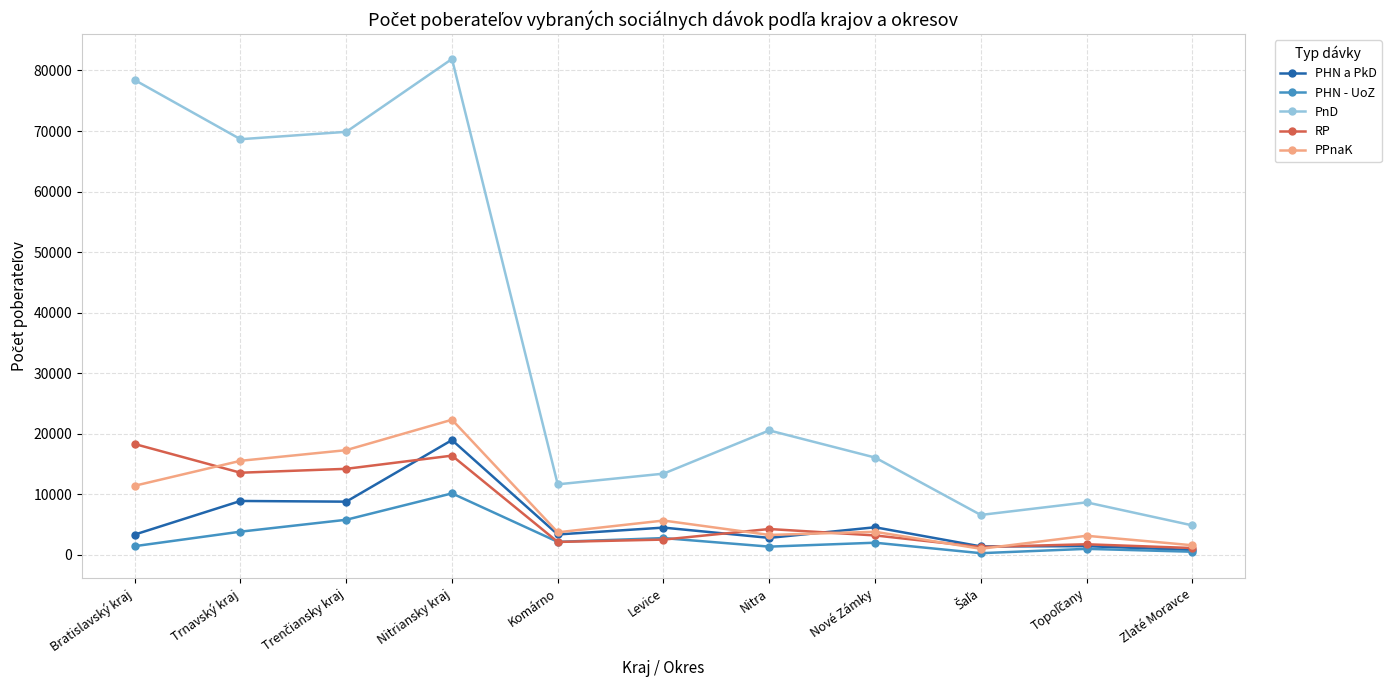

What is the difference between the second highest and second lowest values in the PHN a PkD series?

7503